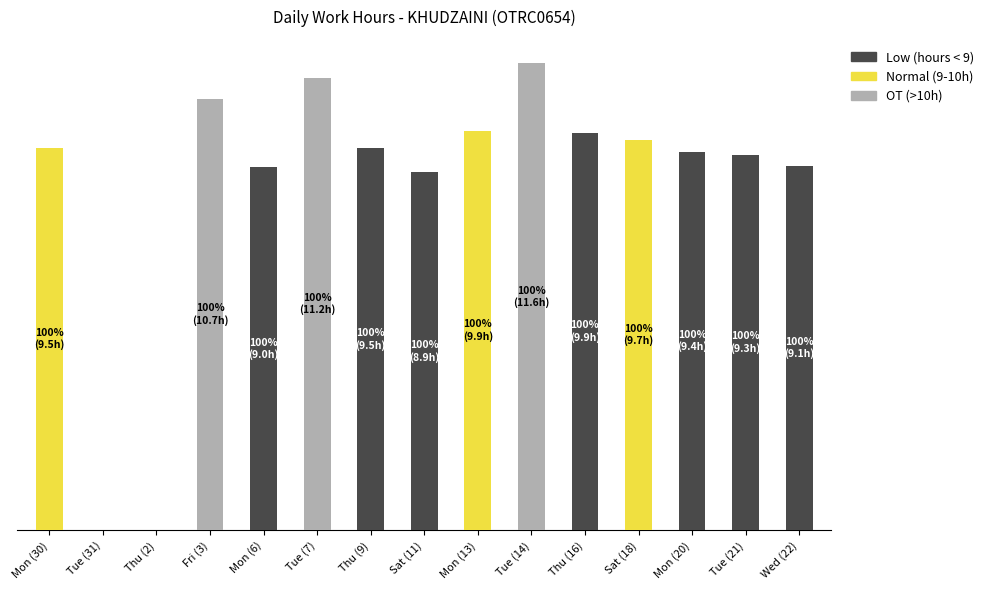

Where is Normal (9-10h) nearest to the value 4?

Tue (31)